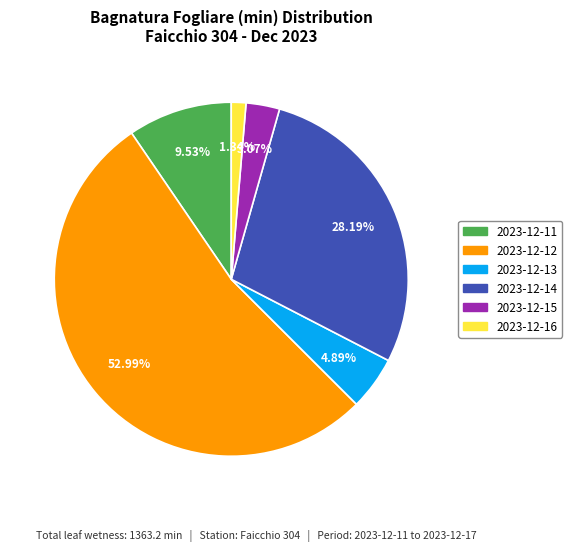

Is there any slice that represents more than half of the pie?

Yes